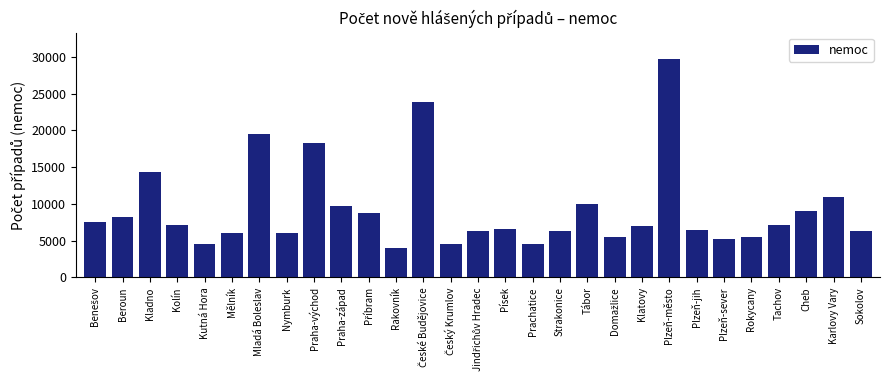

At which label is the value closest to 16889?

Praha-východ